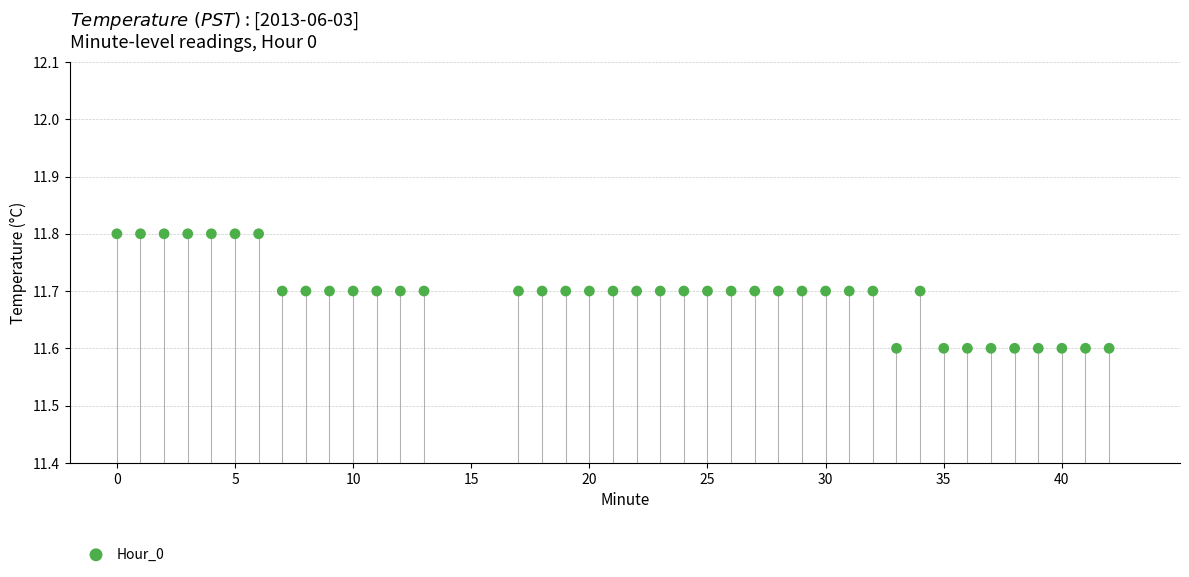

What is the range of X values (max minus min)?

42.0